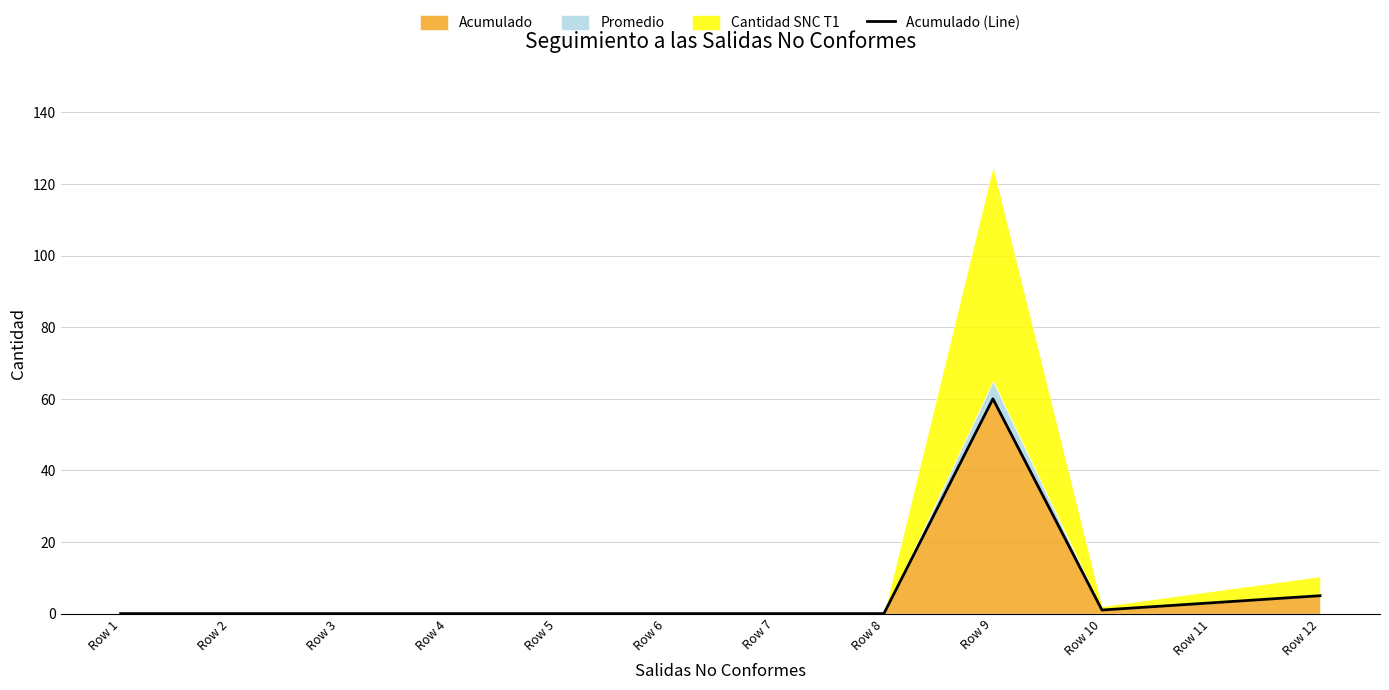

Does the chart display data point markers on the line(s)?

No